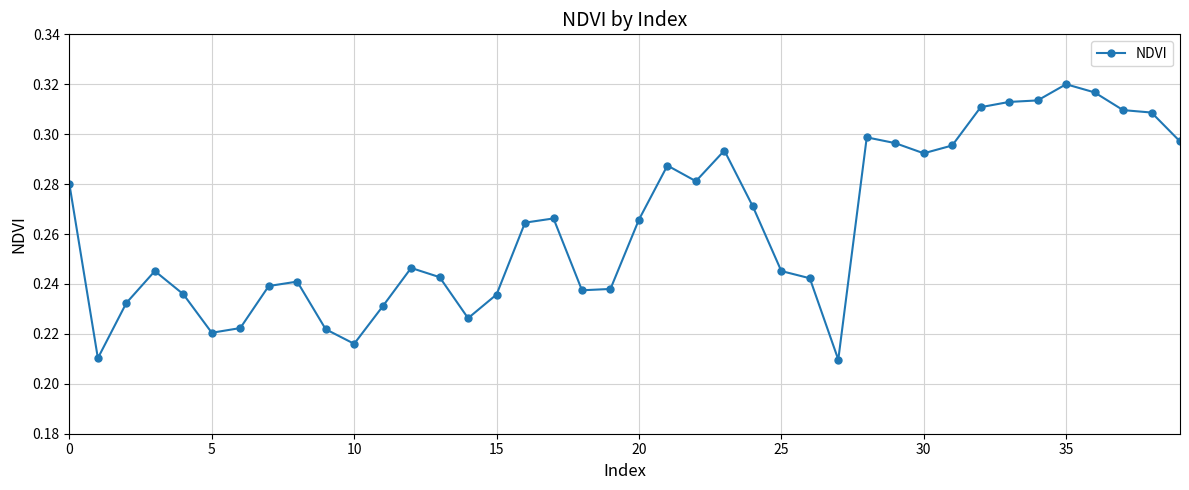

True or false: there are more than 1 points higher than both neighbors.

True